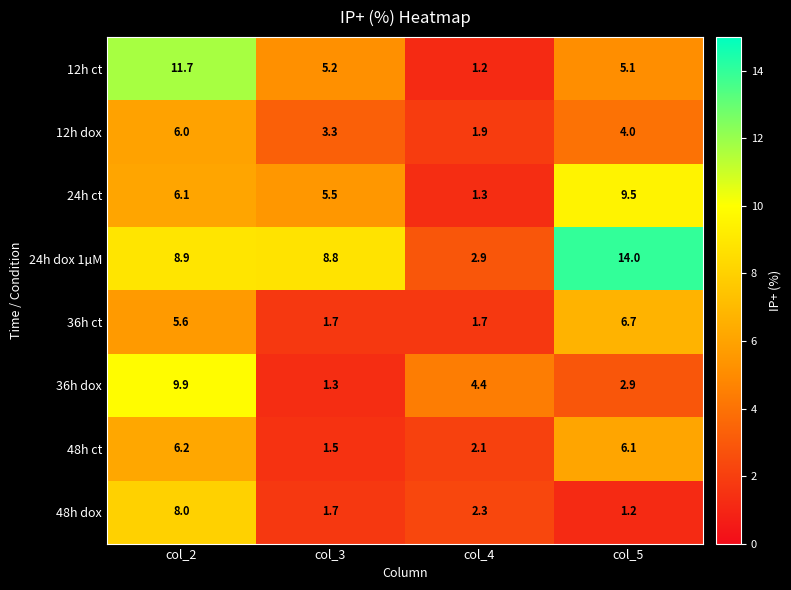

Where is 36h ct nearest to the value 4?

col_2